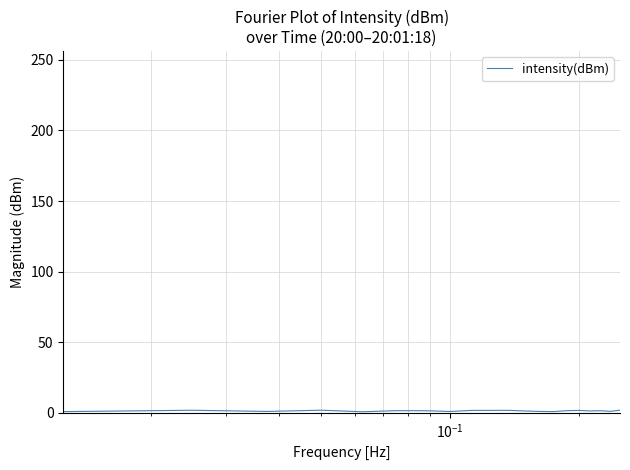

What is the greatest value displayed?

244.1